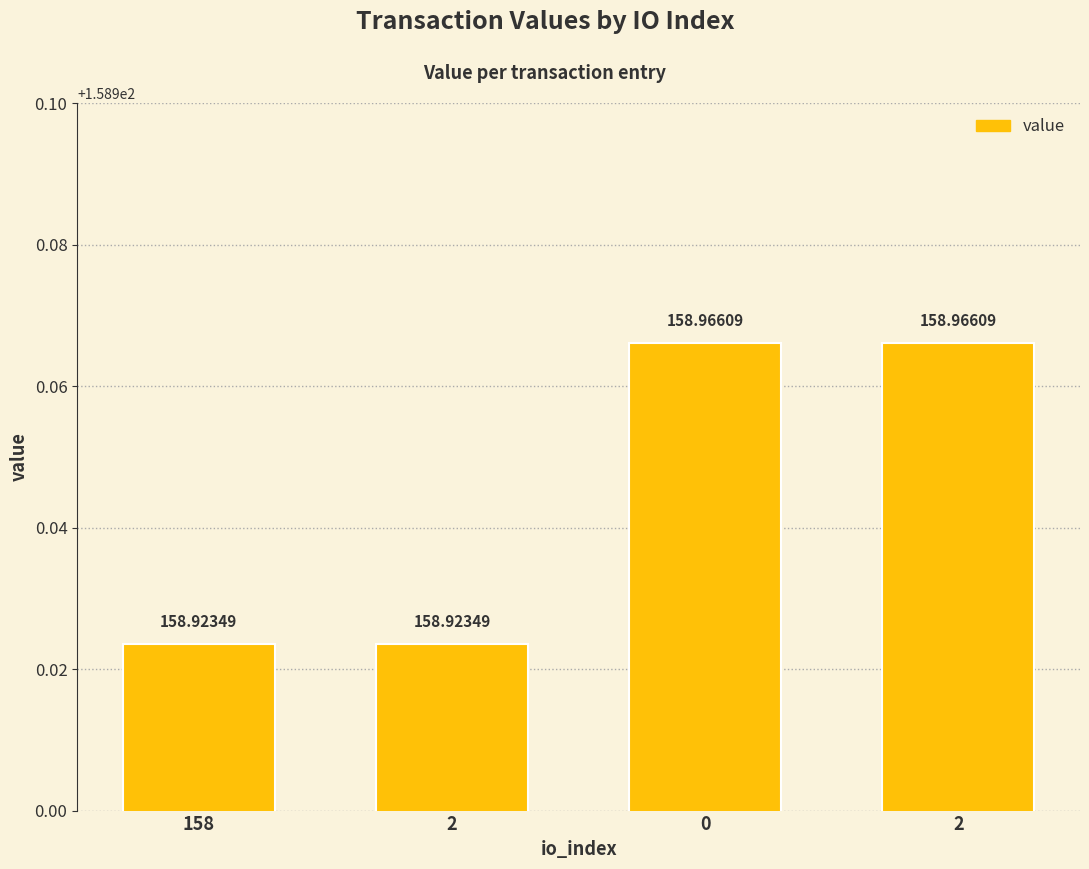

Reading right to left, what are all the values shown in this chart?

159.0	159.0	158.9	158.9